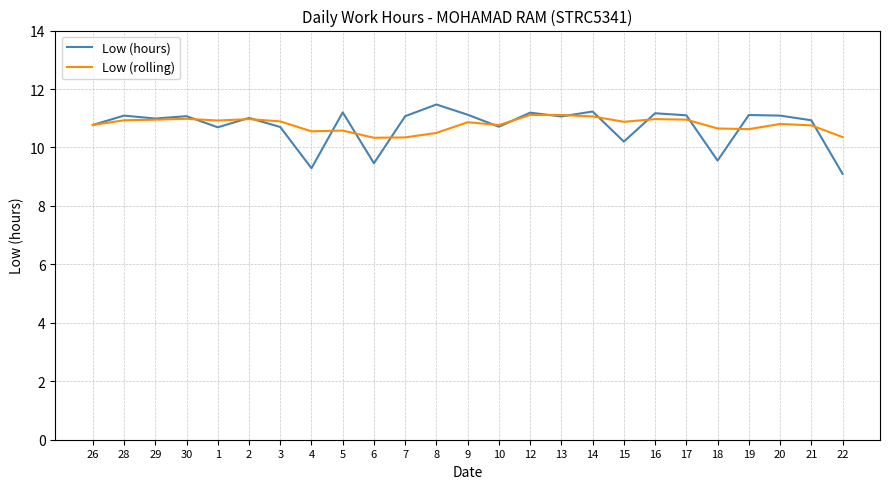

Between 16 and 19, which series saw the biggest shift?

Low (rolling)